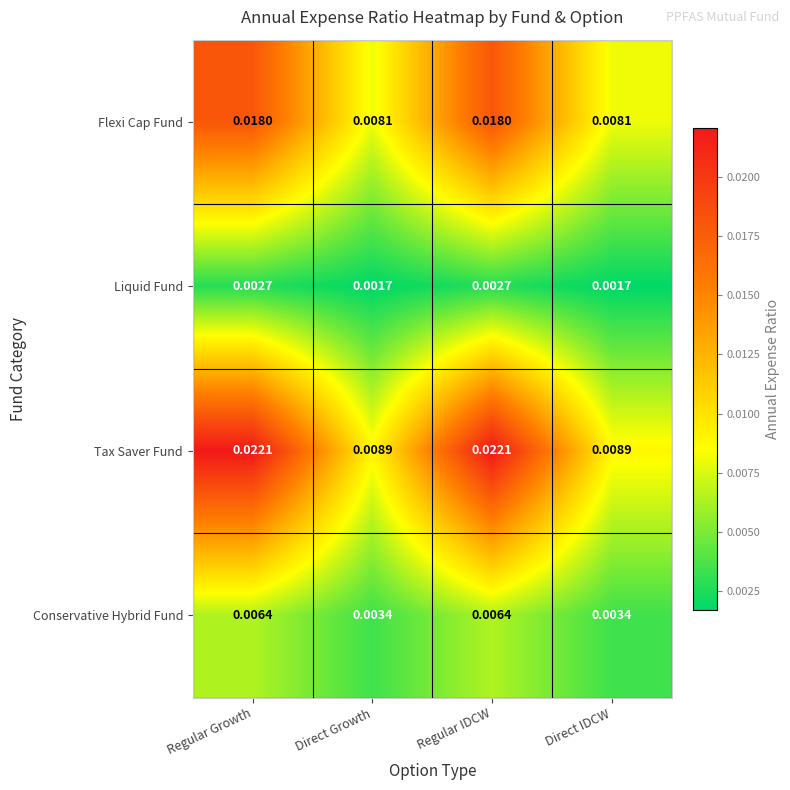

Between Regular Growth and Direct Growth, which series saw the biggest shift?

Tax Saver Fund